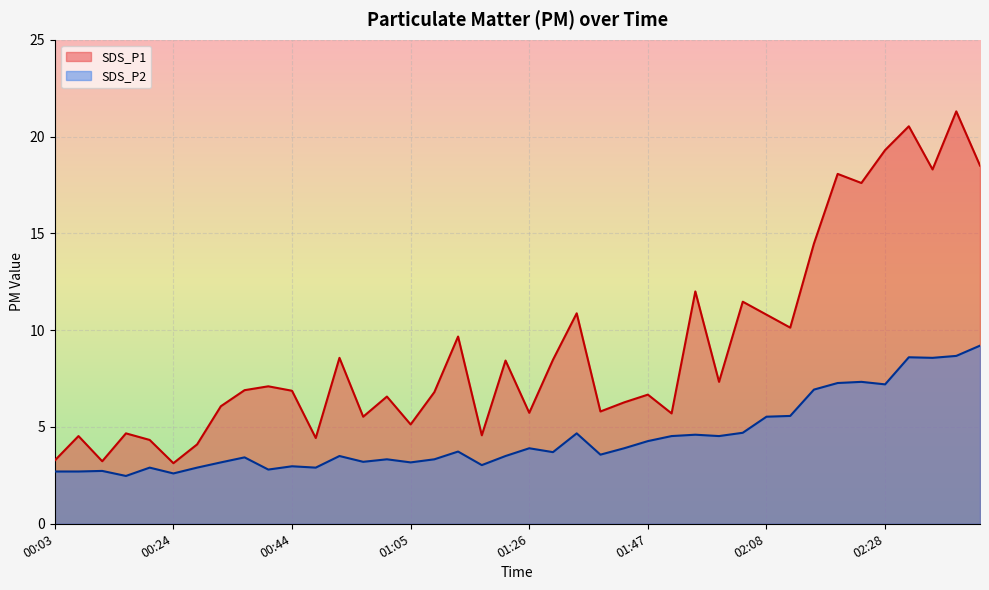

Which series has the largest total across all categories?

SDS_P1